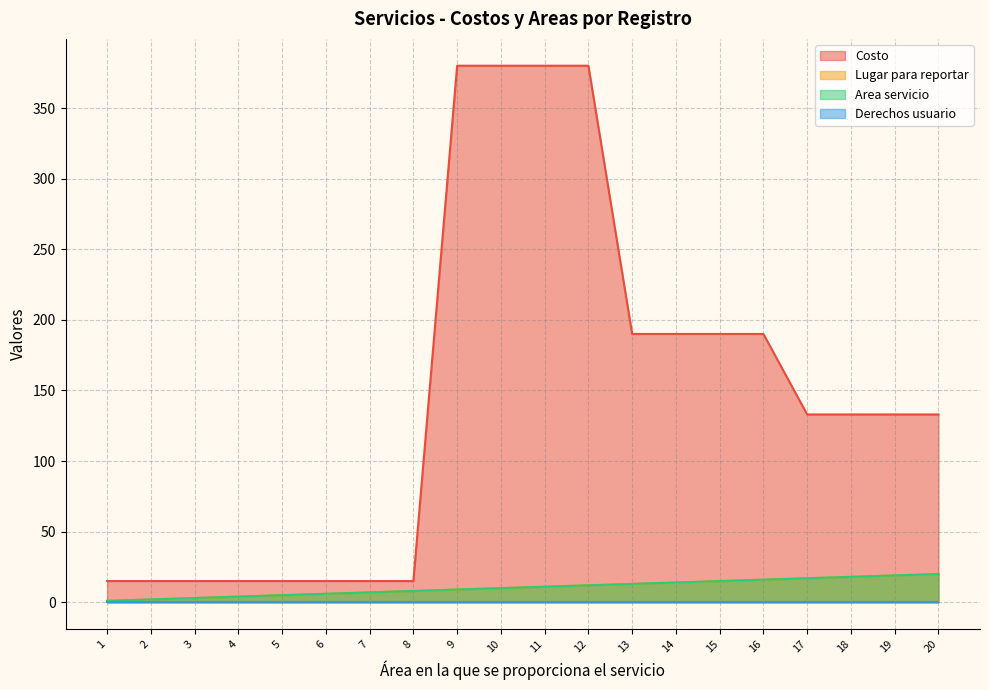

True or false: Area servicio and Costo cross at least once.

False